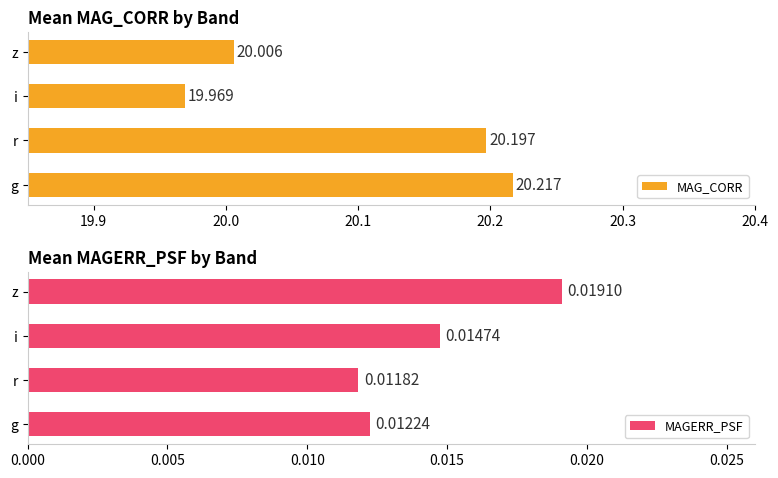

Which category has the lowest value in the MAG_CORR series?

i